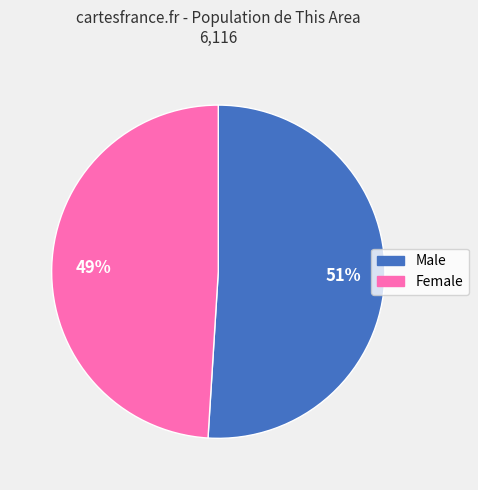

Which has a higher value, Female or Male?

Male